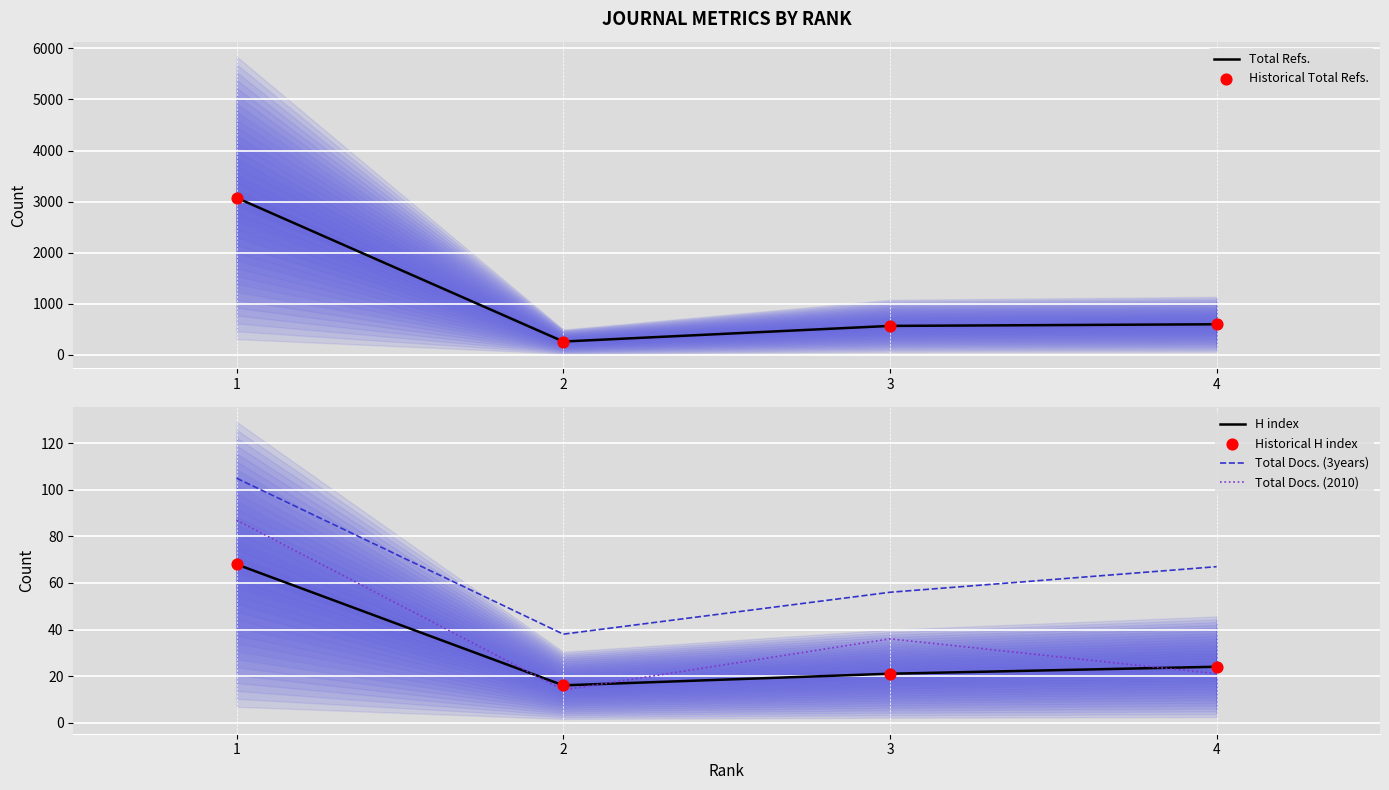

Which series reaches the maximum Y coordinate?

Total Refs.